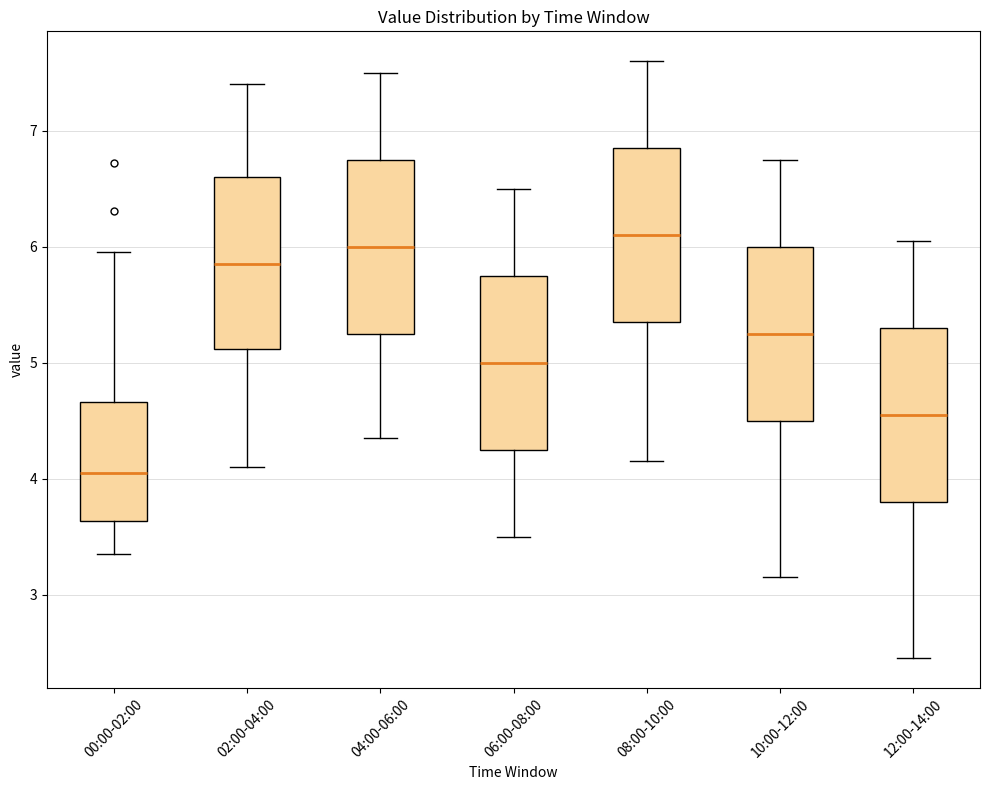

Reading left to right, read every box against the y-axis: the position of its median line, the range the box covers, and the ends of its whiskers. The values are not printed on the chart, so give them approximately, as read against the axis.

00:00-02:00: median 4.0, box 3.6 to 4.7, whiskers 3.4 to 6.0
02:00-04:00: median 5.9, box 5.1 to 6.6, whiskers 4.1 to 7.4
04:00-06:00: median 6.0, box 5.3 to 6.8, whiskers 4.4 to 7.5
06:00-08:00: median 5.0, box 4.3 to 5.8, whiskers 3.5 to 6.5
08:00-10:00: median 6.1, box 5.4 to 6.9, whiskers 4.2 to 7.6
10:00-12:00: median 5.3, box 4.5 to 6.0, whiskers 3.2 to 6.8
12:00-14:00: median 4.6, box 3.8 to 5.3, whiskers 2.5 to 6.1